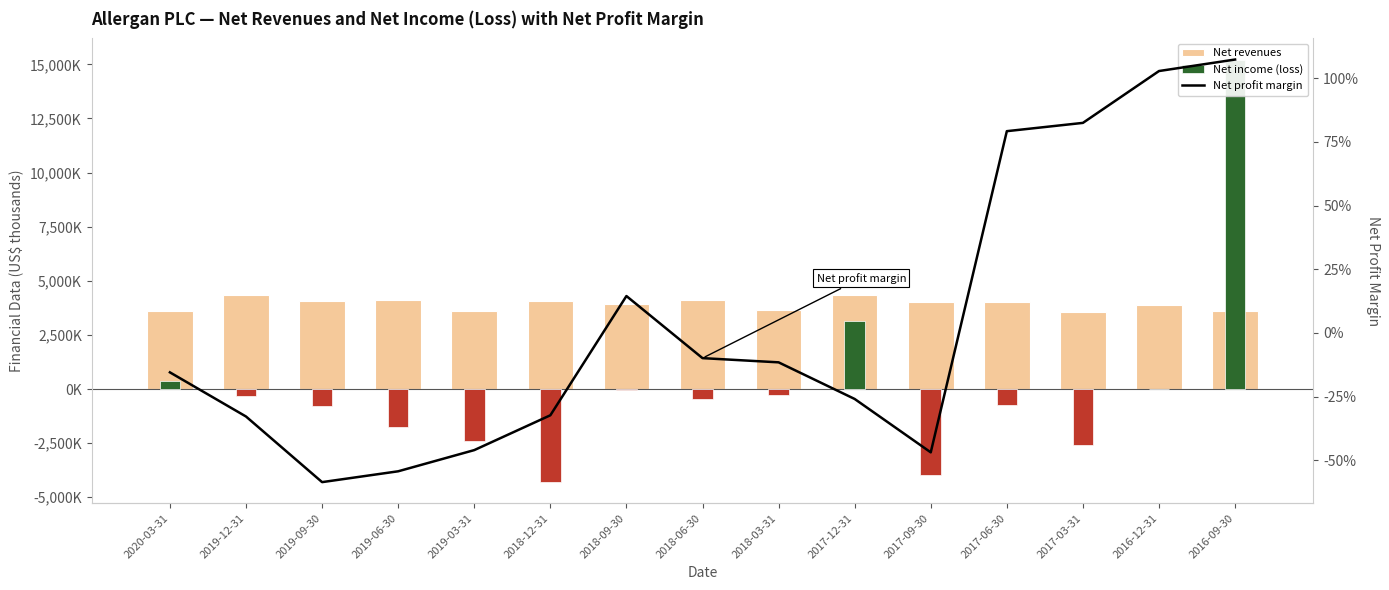

What position from the right is 2019-12-31?

14